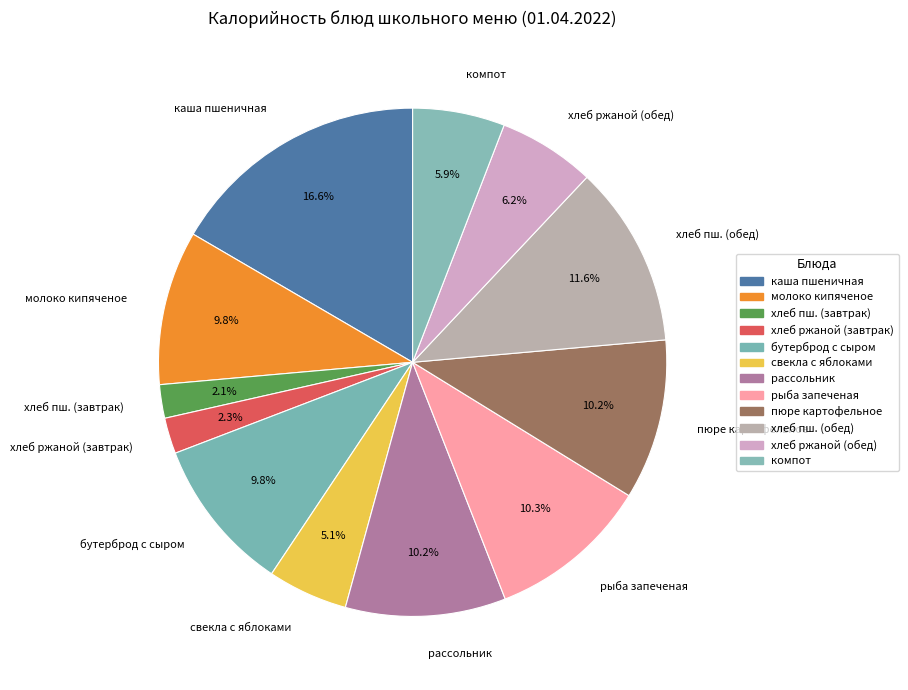

What portion of the pie excludes хлеб ржаной (обед)?

93.8%